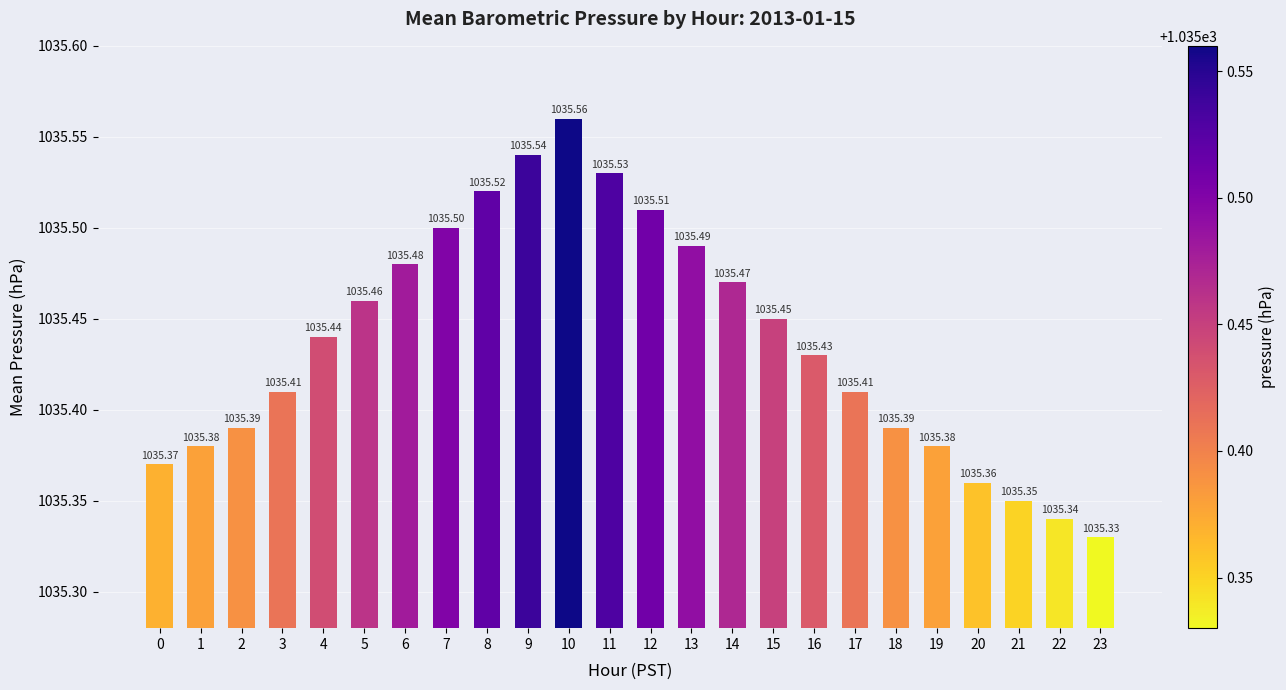

What is the sum of the values at 16 and 1?

2070.8